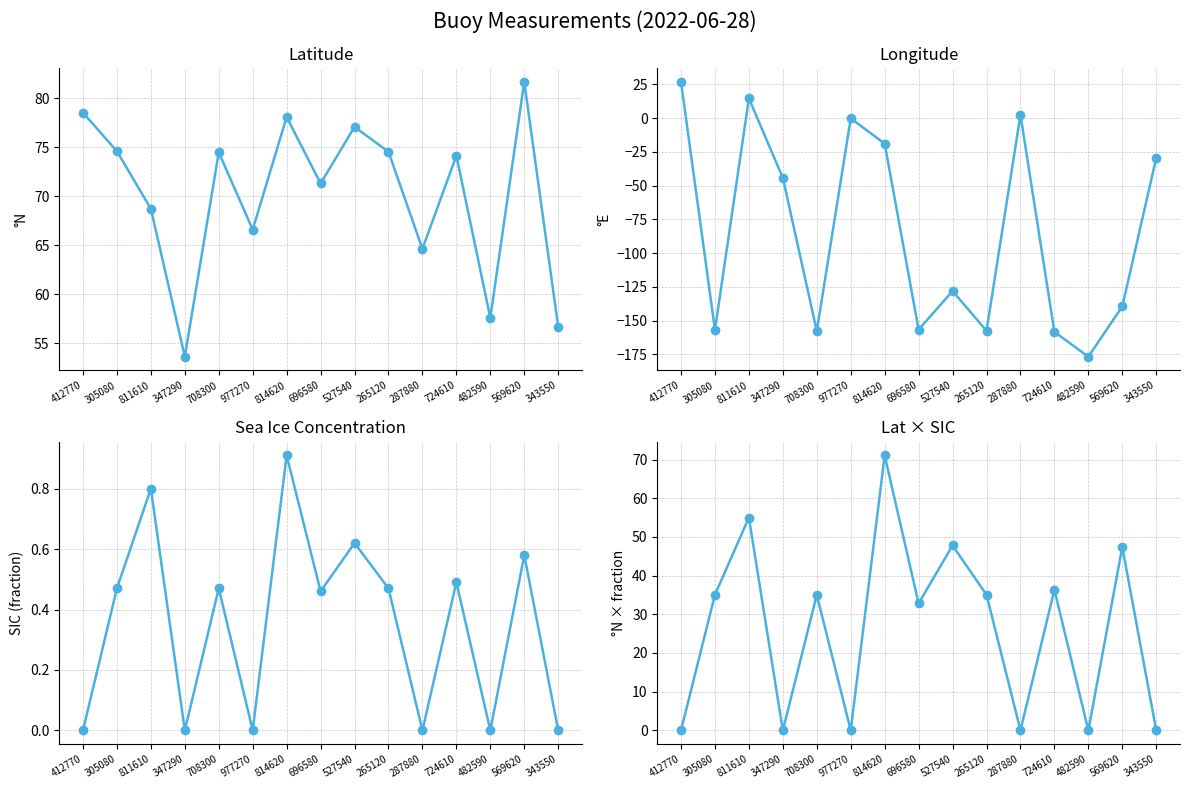

Rank the categories by SIC value from highest to lowest.

814620, 811610, 527540, 569620, 724610, 305080, 708300, 265120, 696580, 412770, 347290, 977270, 287880, 482590, 343550